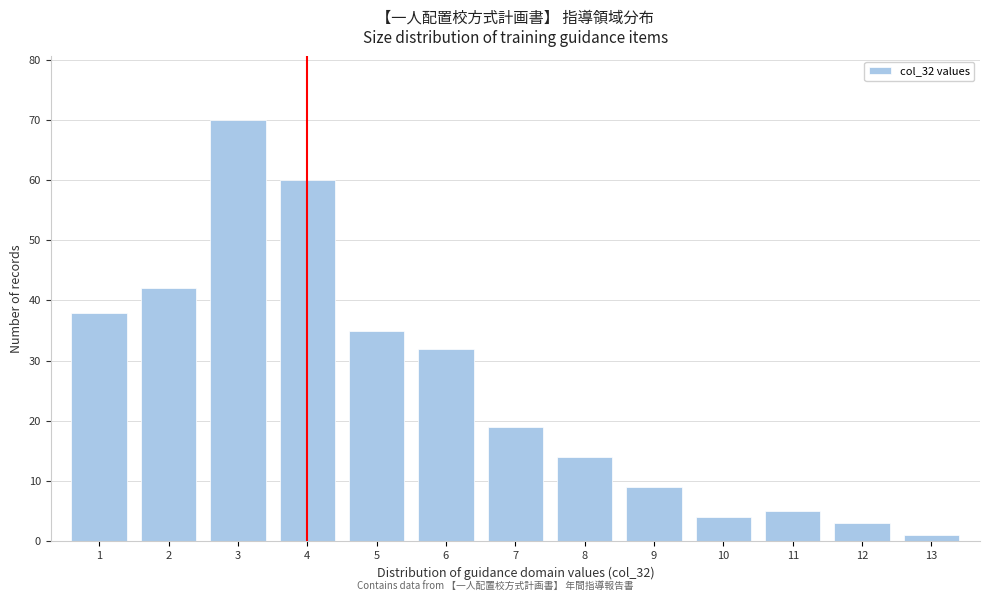

Reading left to right, transcribe all the data shown in this chart.

38	42	70	60	35	32	19	14	9	4	5	3	1